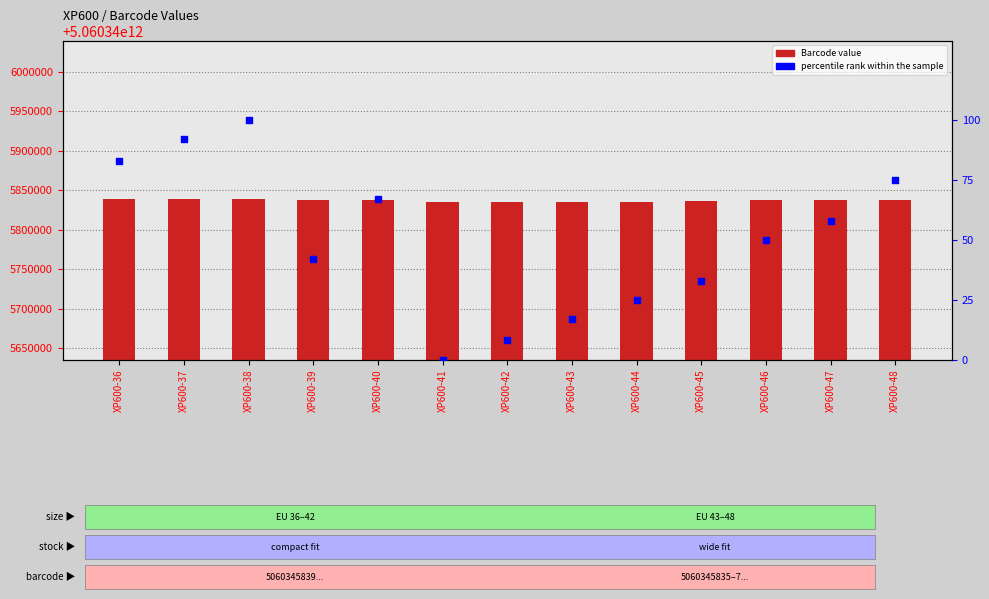

What is the total value across all series at XP600-43?

5060345835427